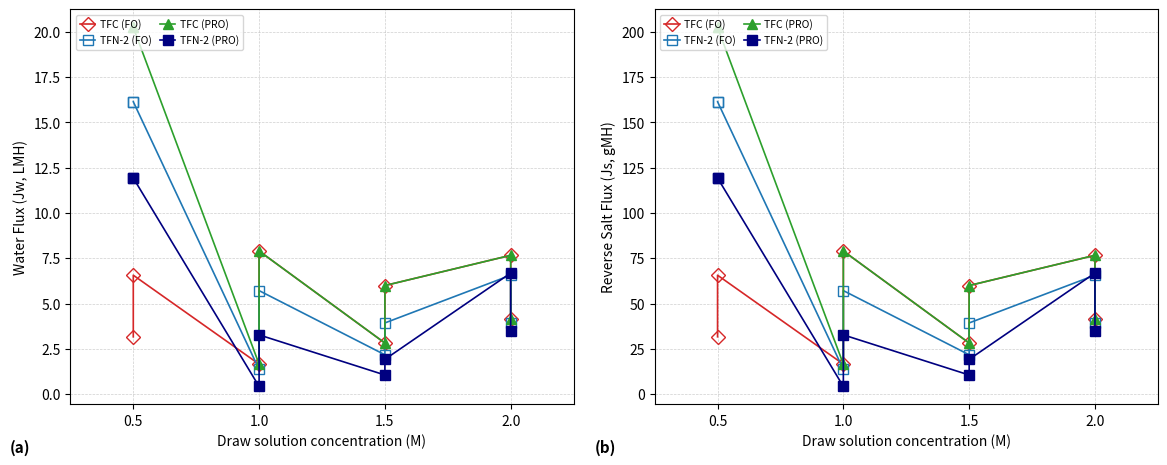

What is the difference between the maximum and second lowest values in the TFN-2 (PRO) series?

108.9